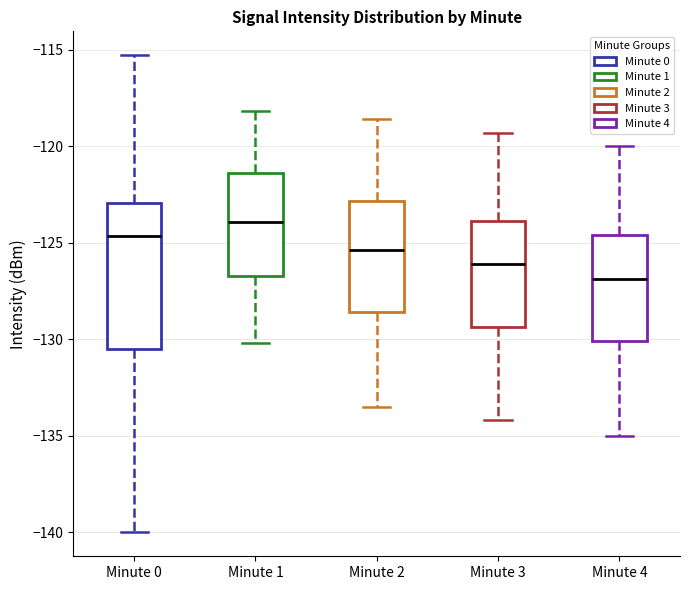

Which box is the tallest, from its lower edge to its upper edge?

Minute 0